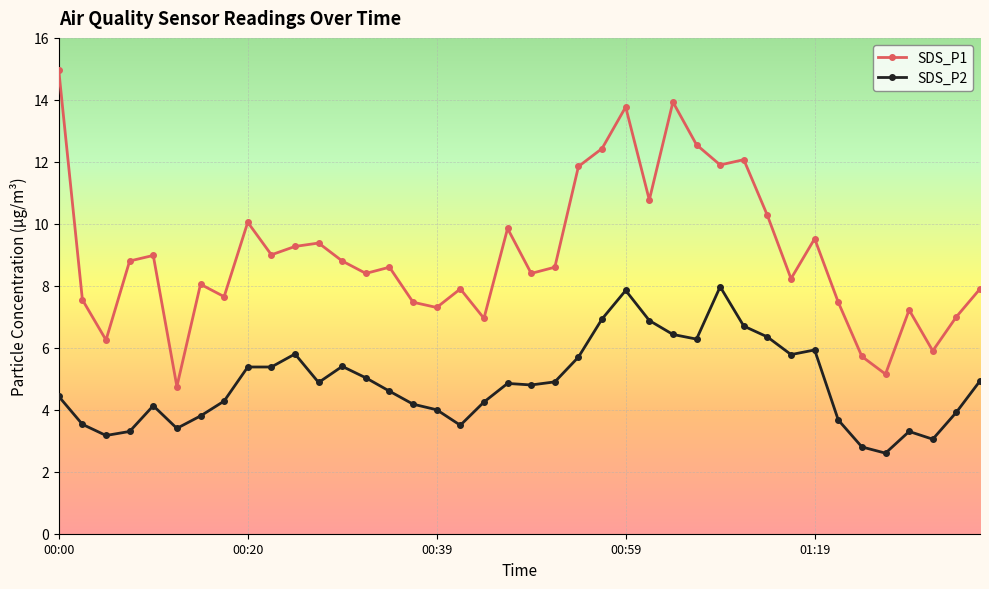

True or false: SDS_P1 has more than 0 points higher than both neighbors.

True